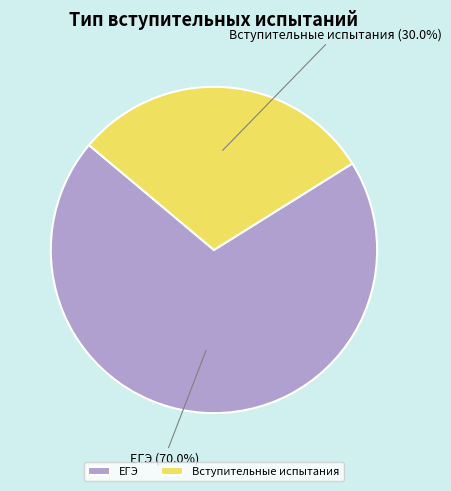

Is there a majority slice in this chart?

Yes